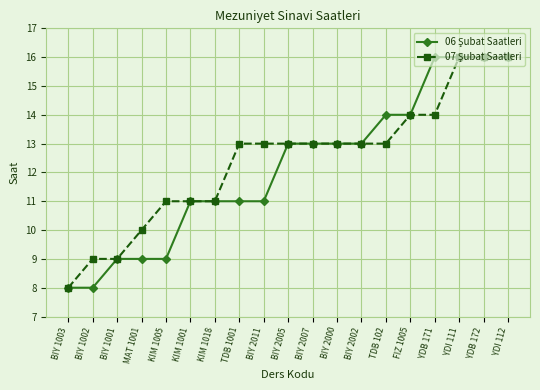

What is the label of the 16th point from the right?

MAT 1001